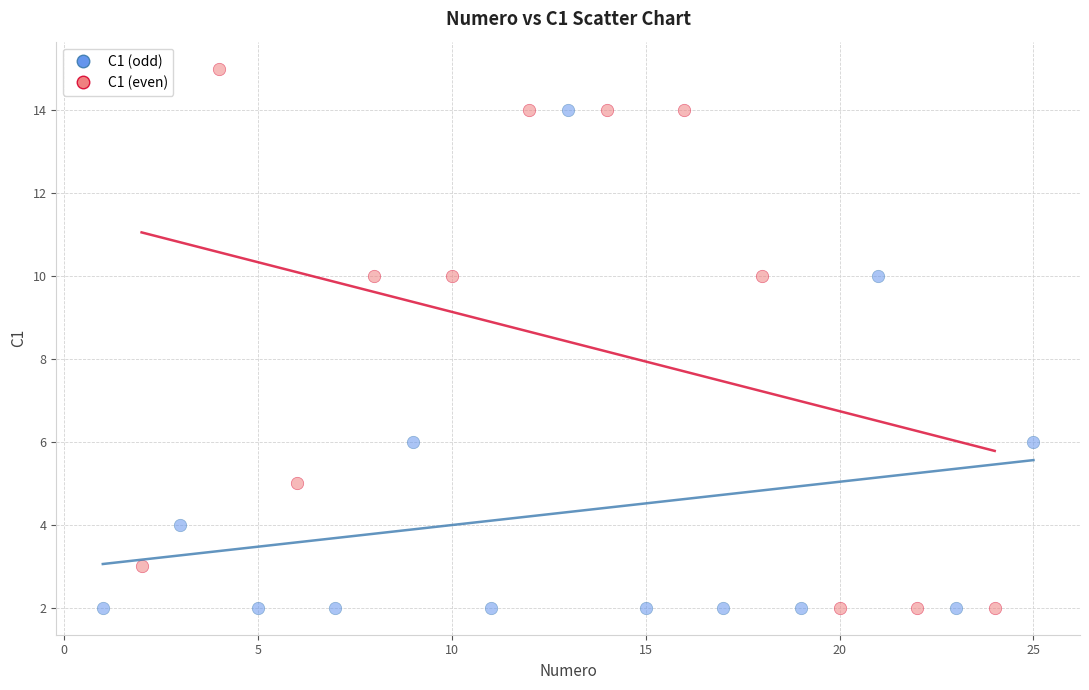

Which series has the largest Y range (max minus min)?

C1 (even)